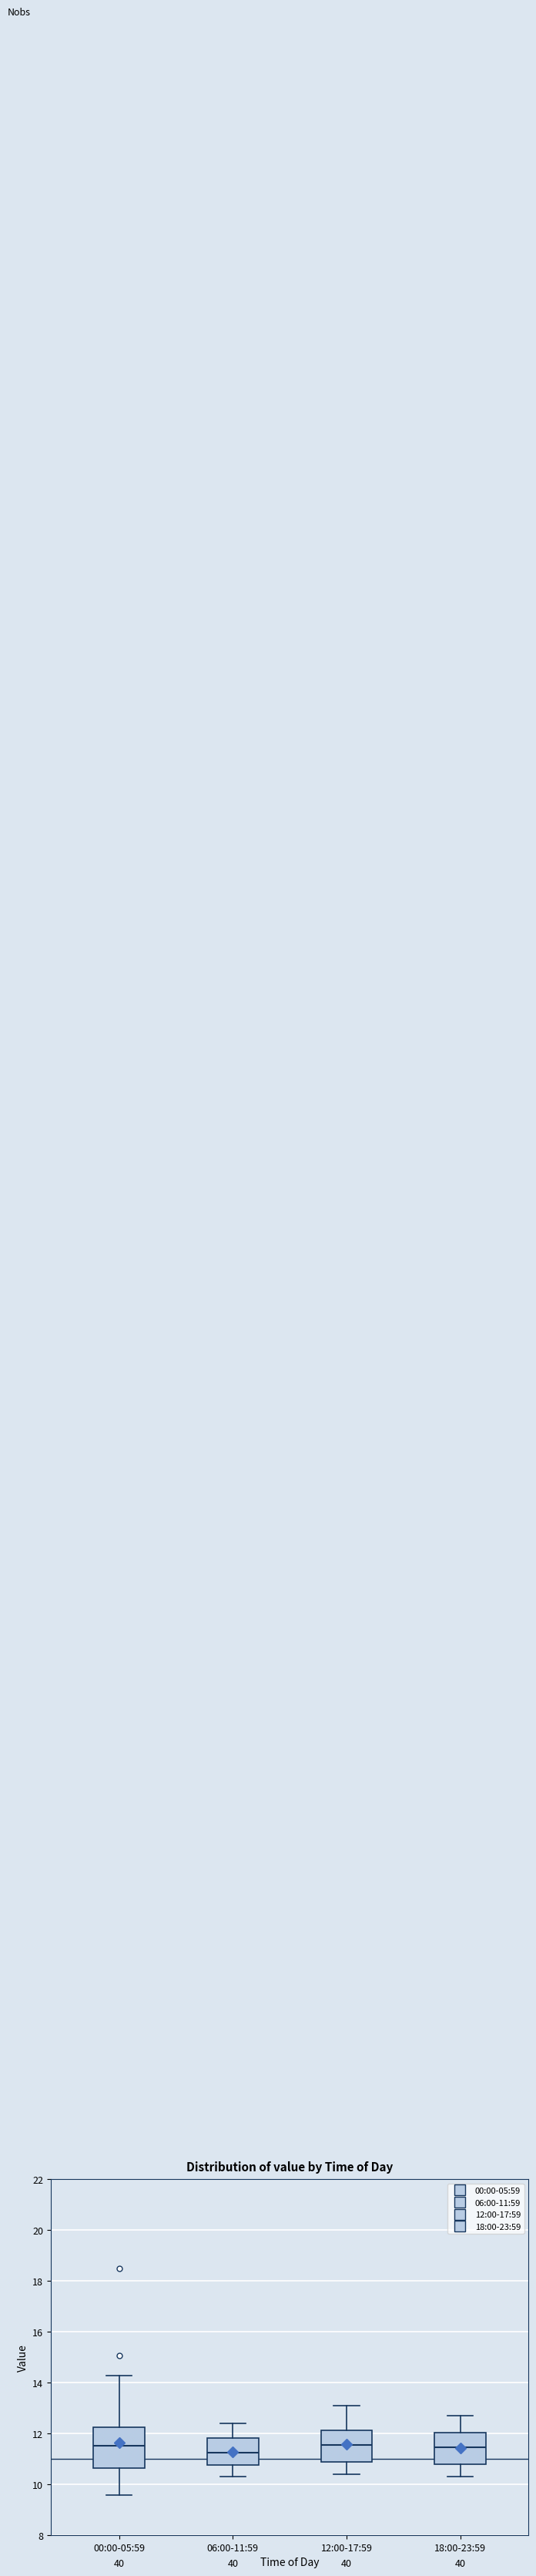

Reading left to right, transcribe this box plot: for each box, give where its median line is, the range the box spans, and where its two whiskers end, as read against the y-axis. The values are not printed on the chart, so give them approximately, as read against the axis.

00:00-05:59: median 11.6, box 10.6 to 12.2, whiskers 9.6 to 14.2
06:00-11:59: median 11.2, box 10.8 to 11.8, whiskers 10.4 to 12.4
12:00-17:59: median 11.6, box 11.0 to 12.2, whiskers 10.4 to 13.2
18:00-23:59: median 11.4, box 10.8 to 12.0, whiskers 10.4 to 12.8